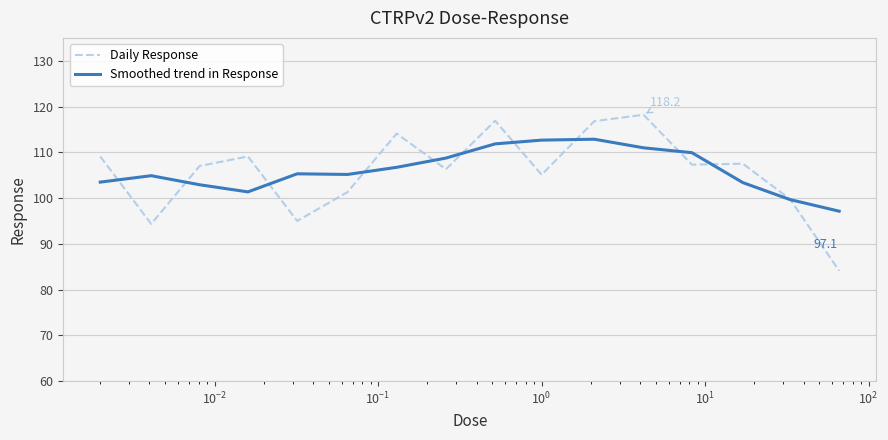

Which series has the largest range (max minus min)?

Daily Response